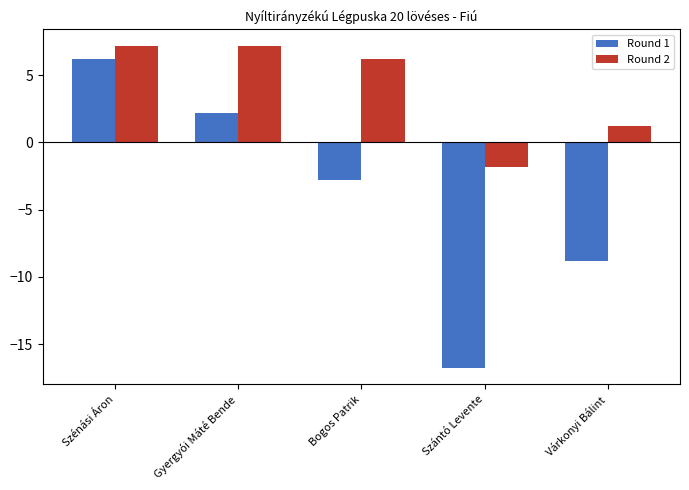

List the series in order of their overall mean, highest first.

Round 2, Round 1